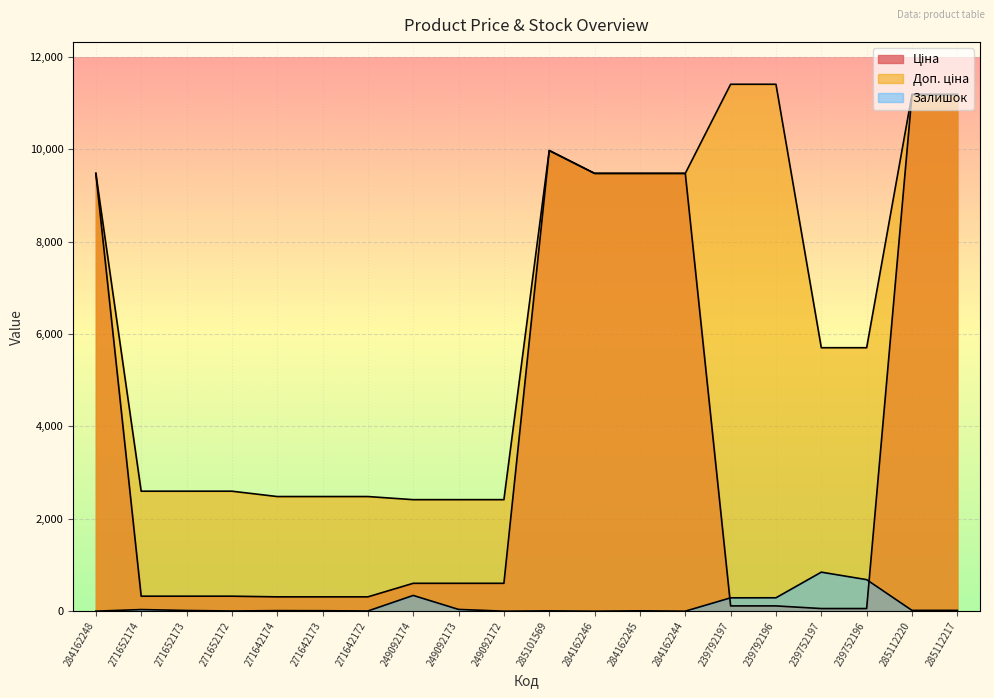

How many interior local peaks does the Доп. ціна series have?

1